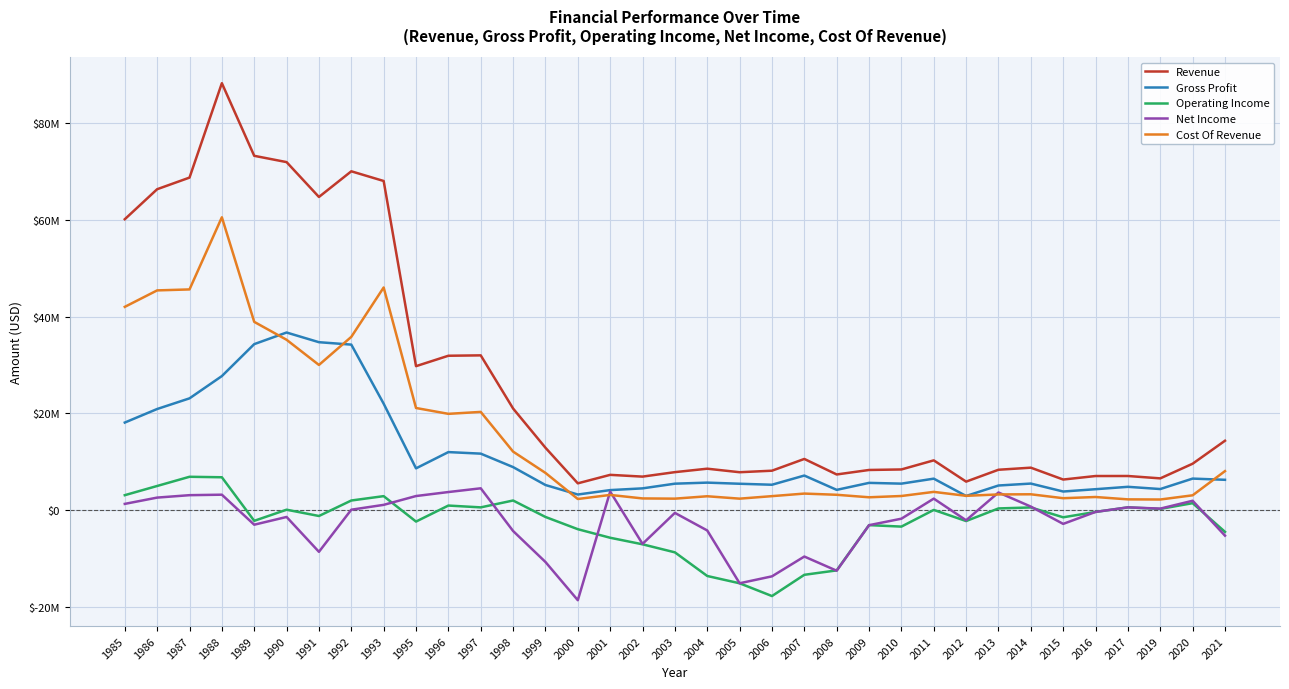

What are all the series names shown in the legend?

Revenue, Gross Profit, Operating Income, Net Income, Cost Of Revenue